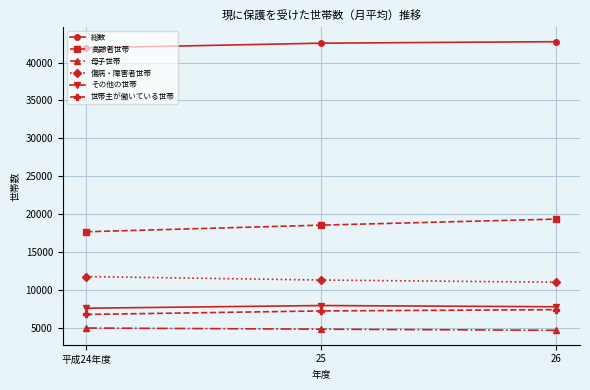

What is the spread (max minus min) of values at 26?

38101